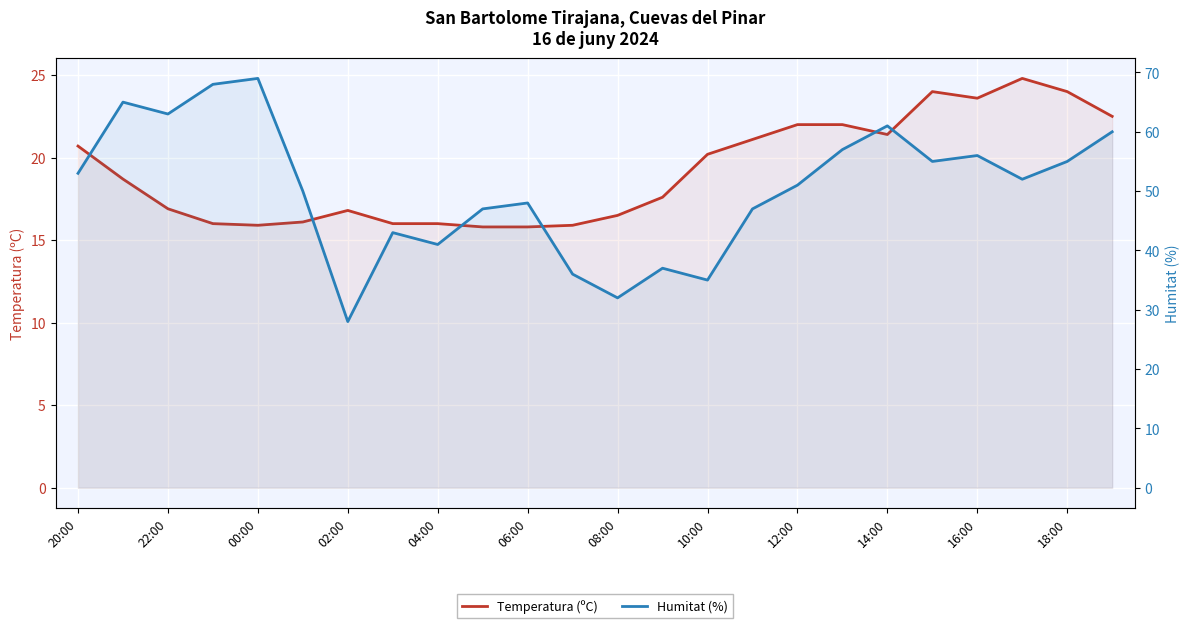

What are all the series names shown in the legend?

Temperatura (ºC), Humitat (%)